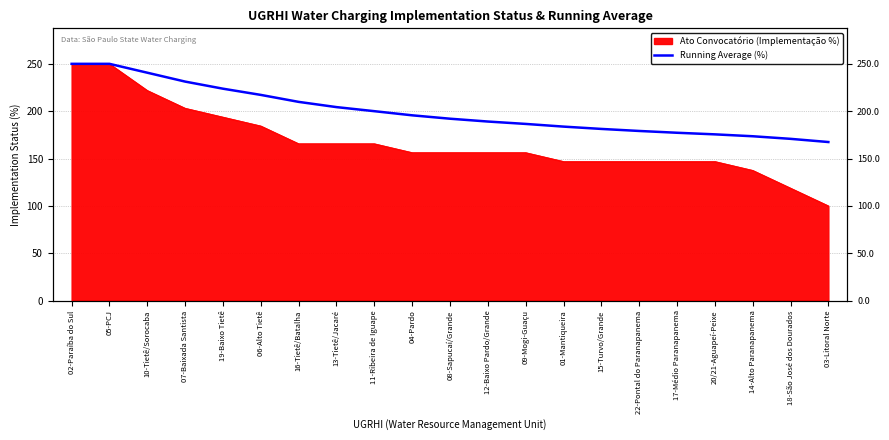

Count the number of values greater than 192.

11